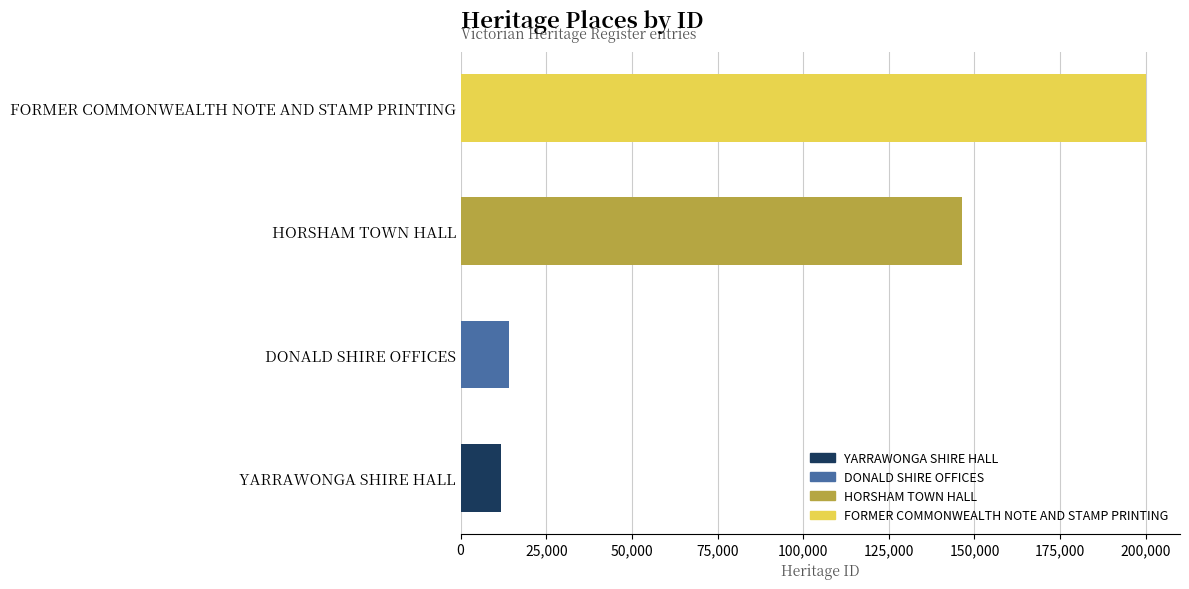

Where is the data nearest to the value 105894?

HORSHAM TOWN HALL